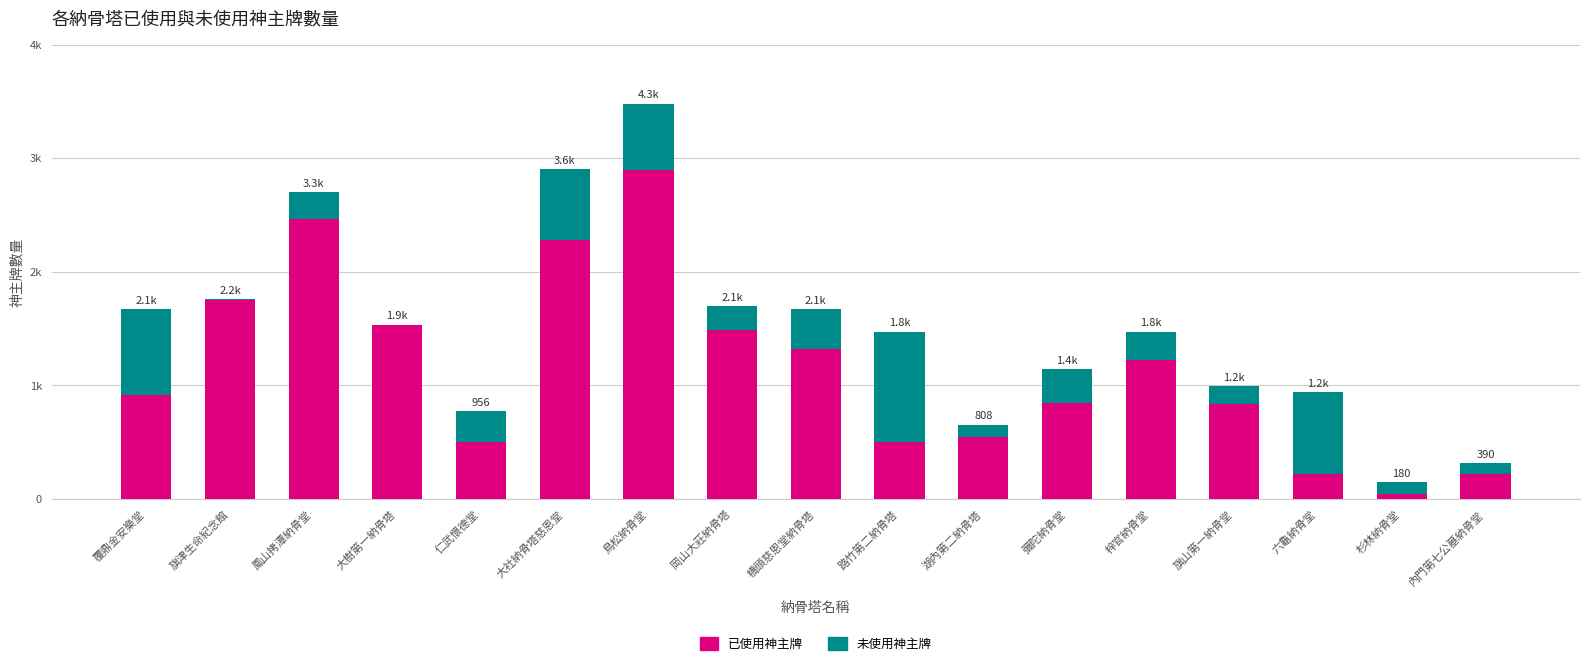

Which series has the widest spread of values?

已使用神主牌